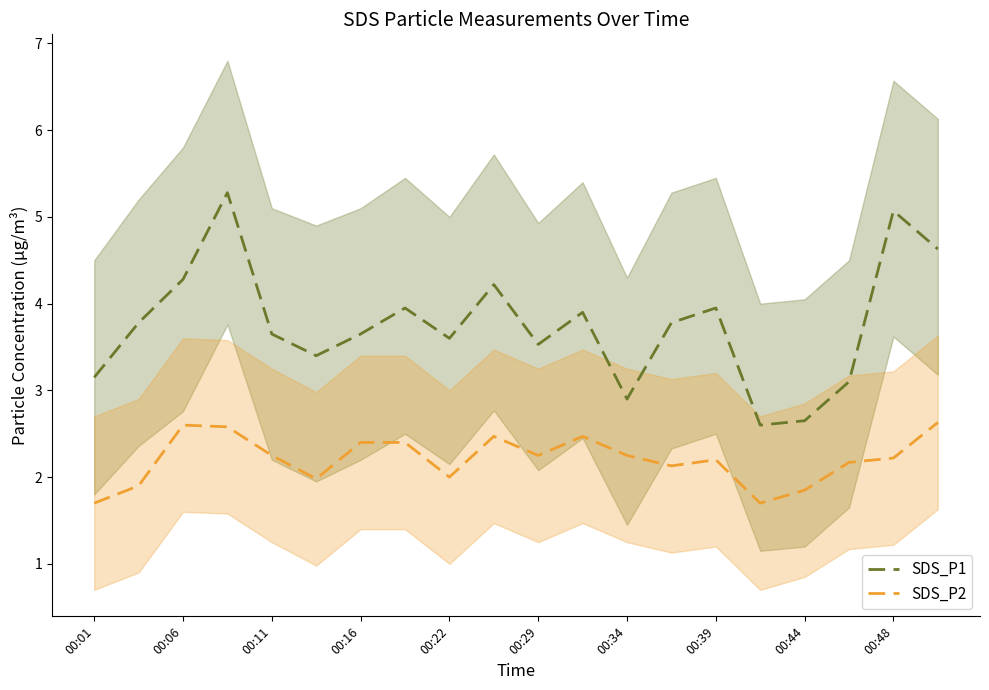

True or false: SDS_P2 and SDS_P1 cross at least once.

False